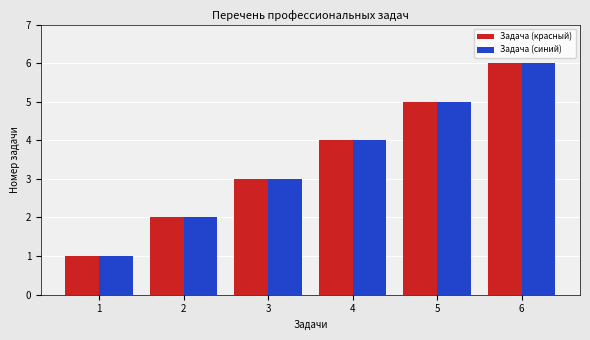

True or false: the data shows 5 at Коммутация элементов управления.

False